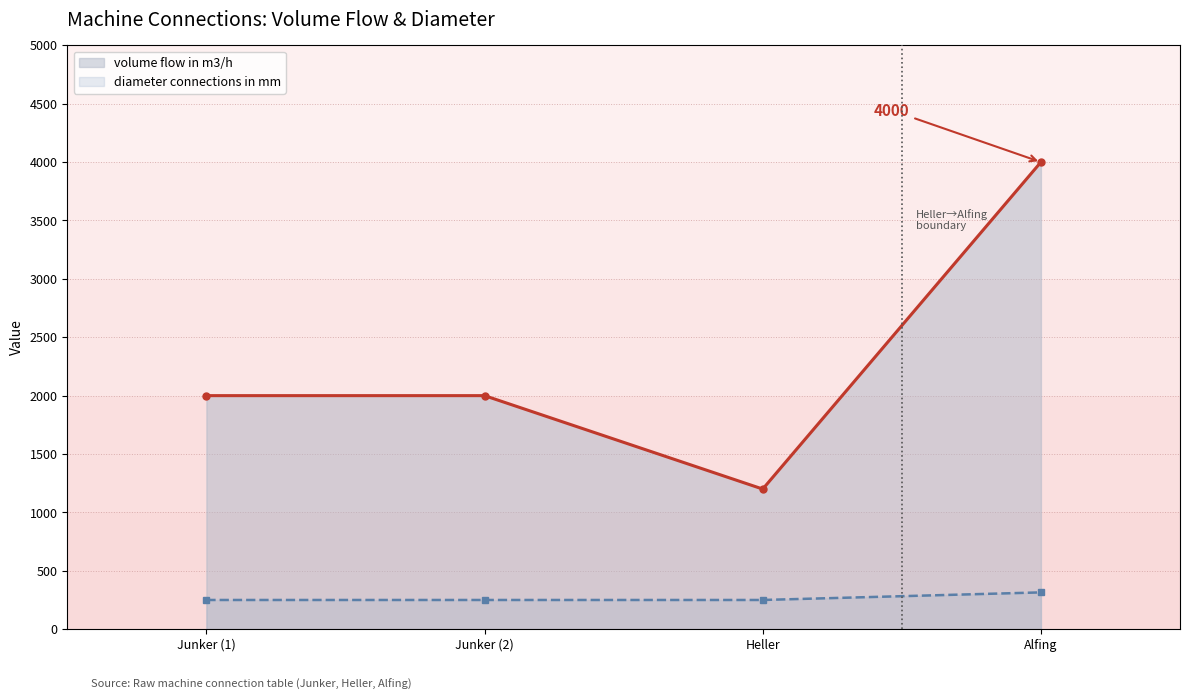

Which category has the lowest value across all series?

Junker (1)